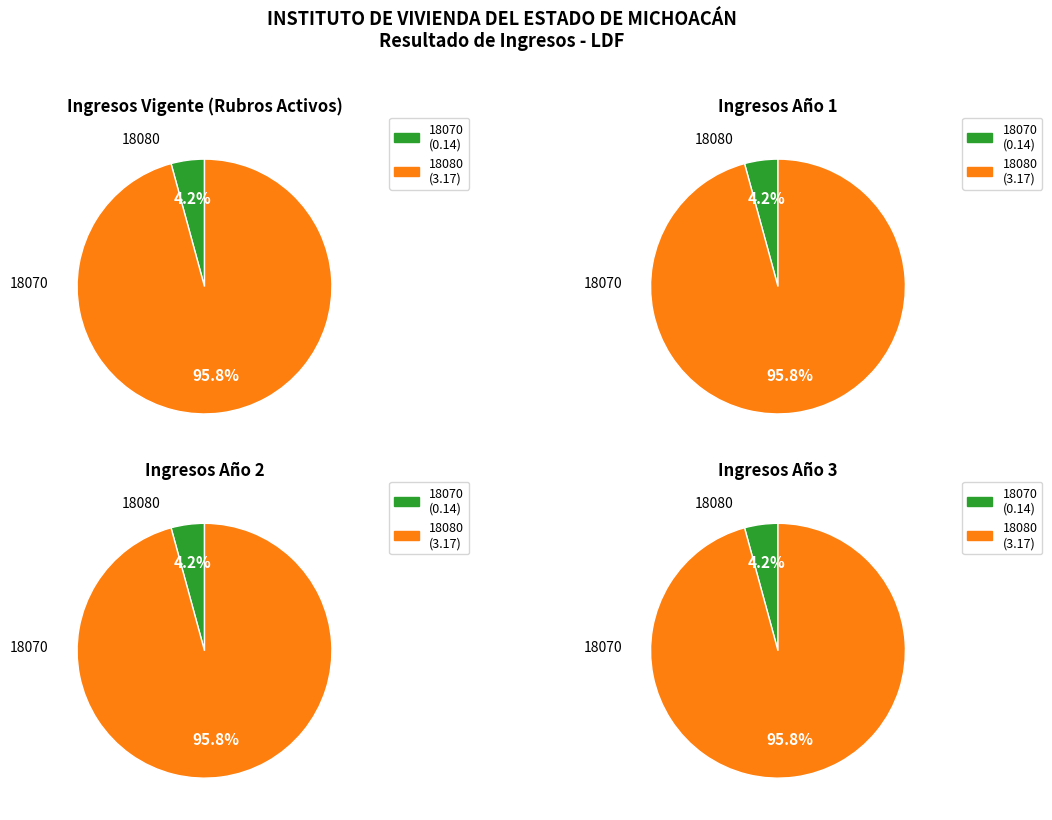

Which category accounts for the majority?

18080